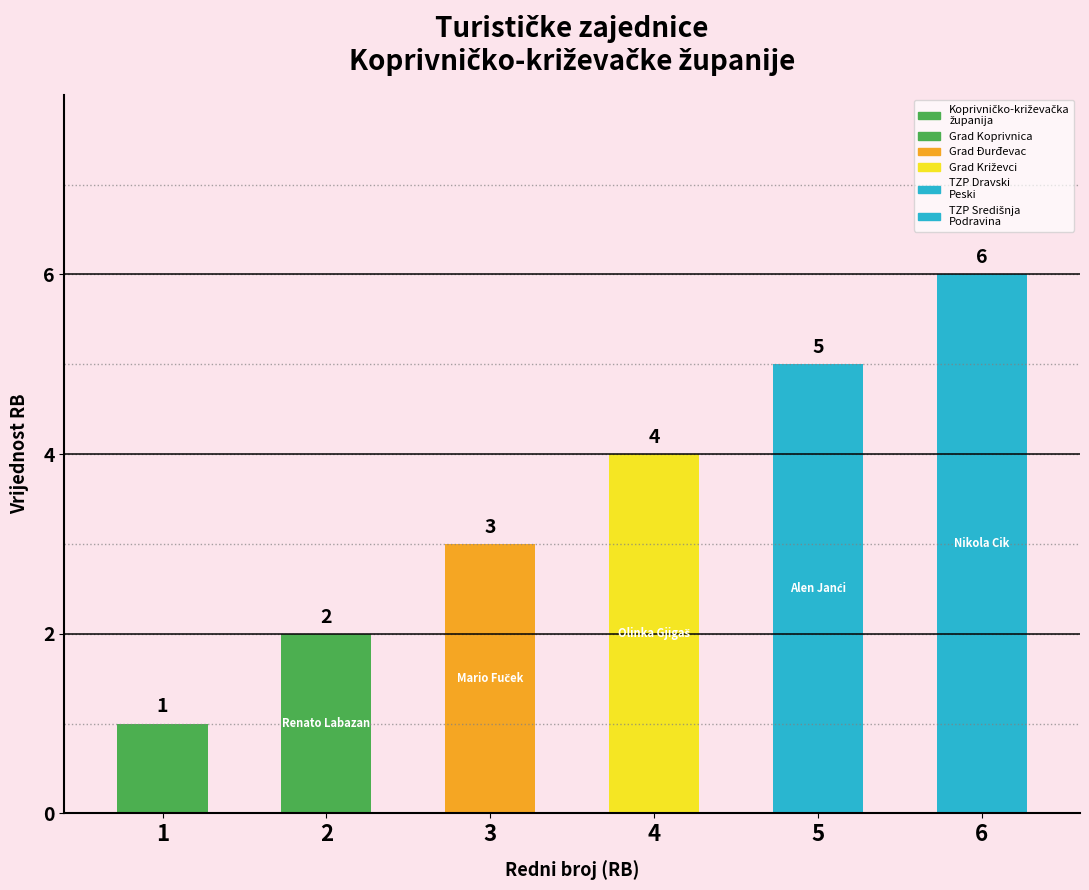

What is the approximate value at 1?

1